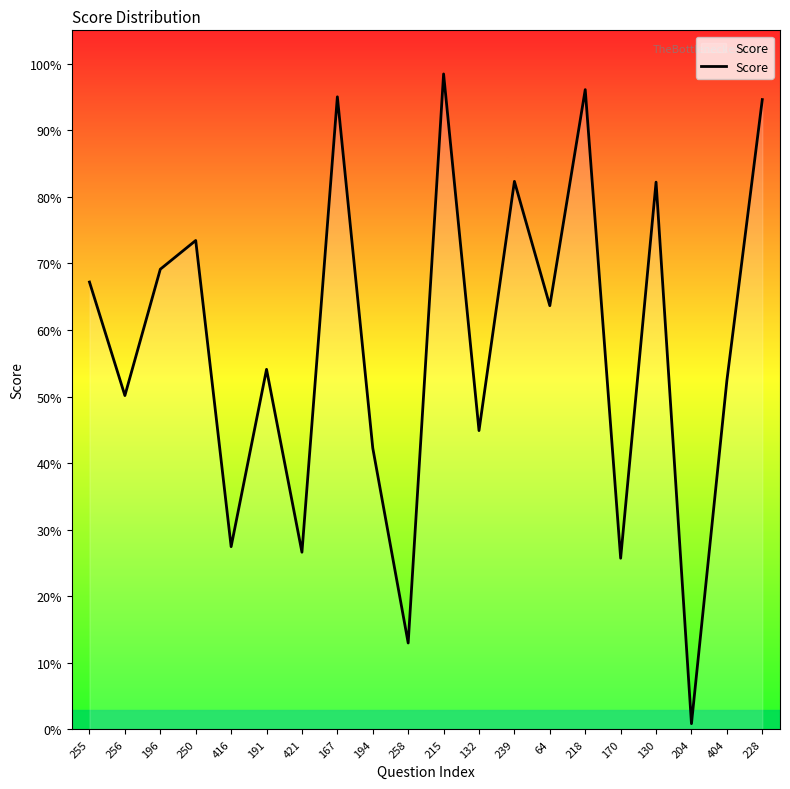

The chart shows a value of 0.9 at 256. True or false?

False